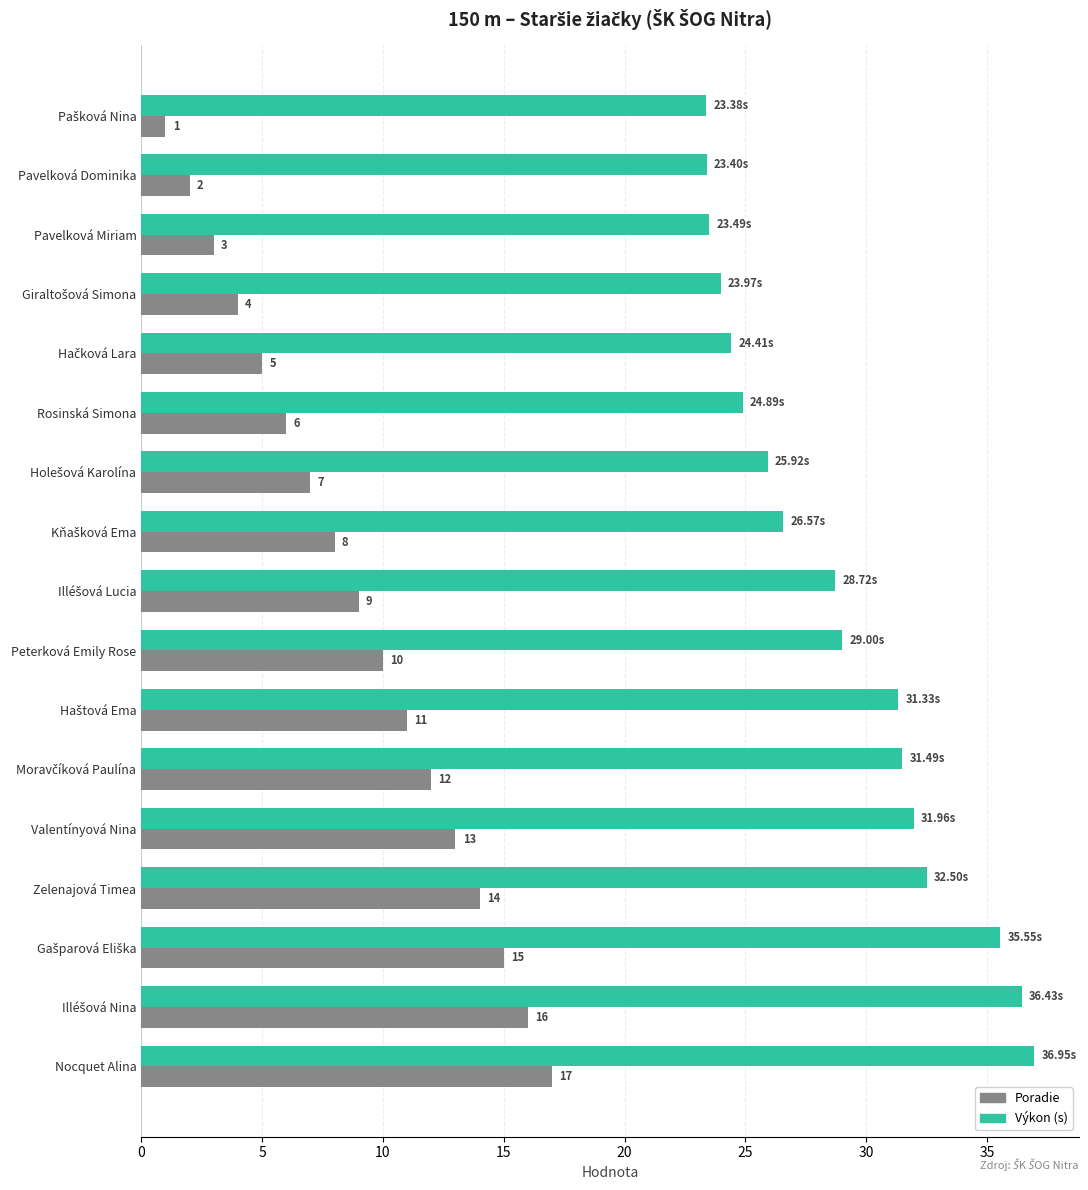

Which series has the largest range (max minus min)?

Poradie